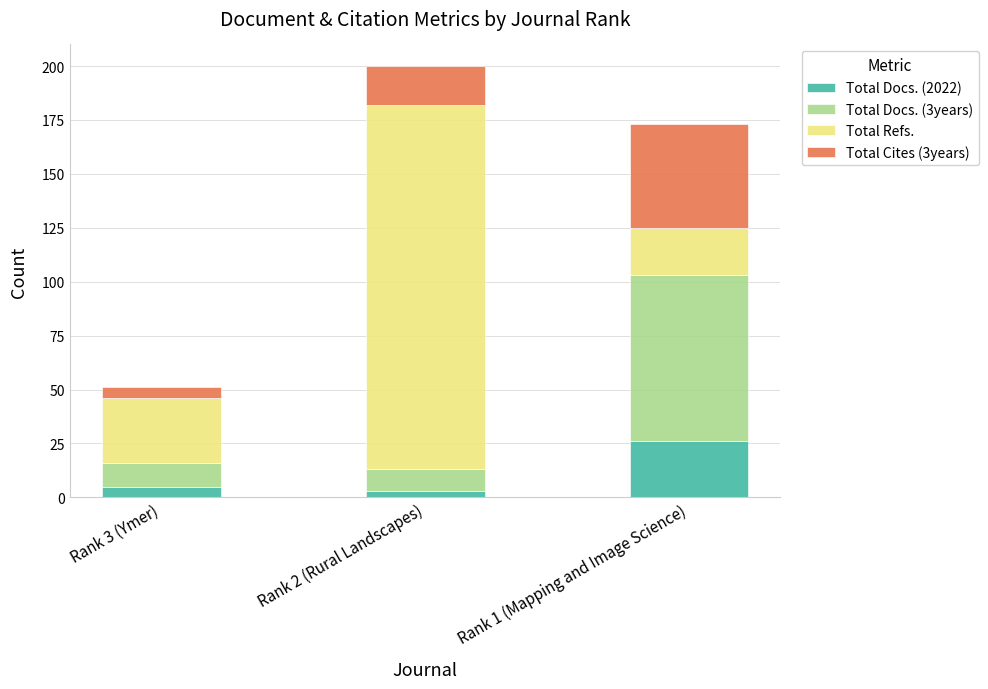

Reading left to right, transcribe the values for Total Docs. (2022).

Rank 3 (Ymer)=5	Rank 2 (Rural Landscapes)=3	Rank 1 (Mapping and Image Science)=26